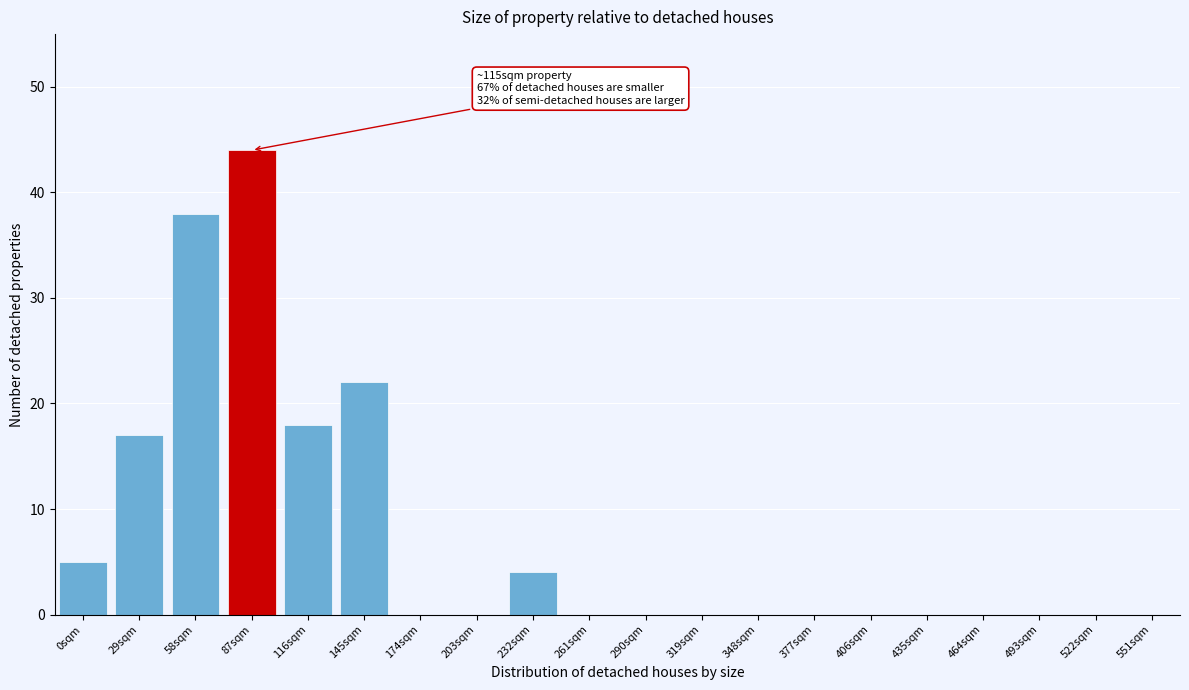

Reading left to right, what are all the values shown in this chart?

0sqm=5	29sqm=17	58sqm=38	87sqm=44	116sqm=18	145sqm=22	174sqm=0	203sqm=0	232sqm=4	261sqm=0	290sqm=0	319sqm=0	348sqm=0	377sqm=0	406sqm=0	435sqm=0	464sqm=0	493sqm=0	522sqm=0	551sqm=0